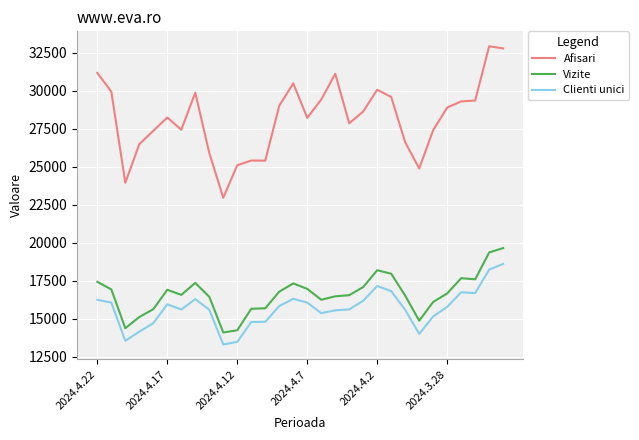

At how many categories does at least one series exceed 15175?

30